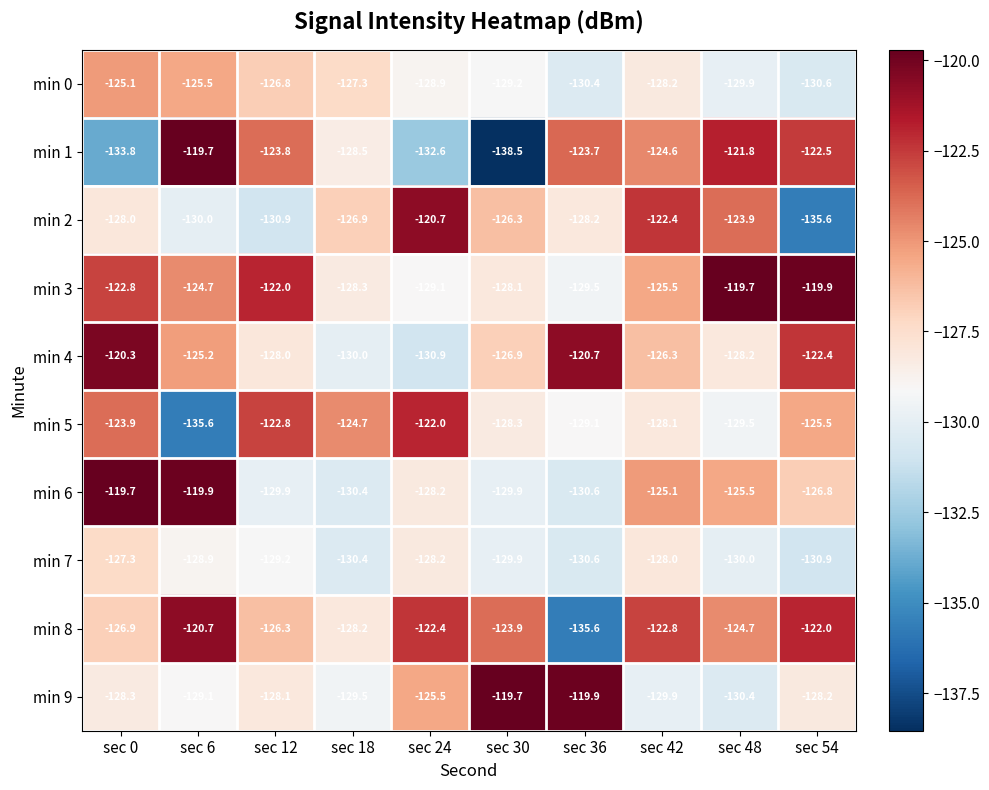

At which category is the sum across all series the highest?

sec 0